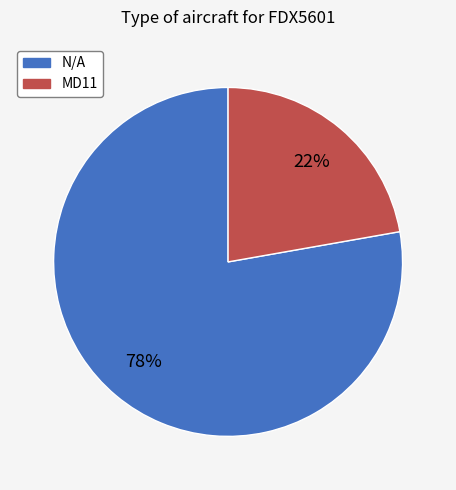

Is MD11 the majority of the pie?

No